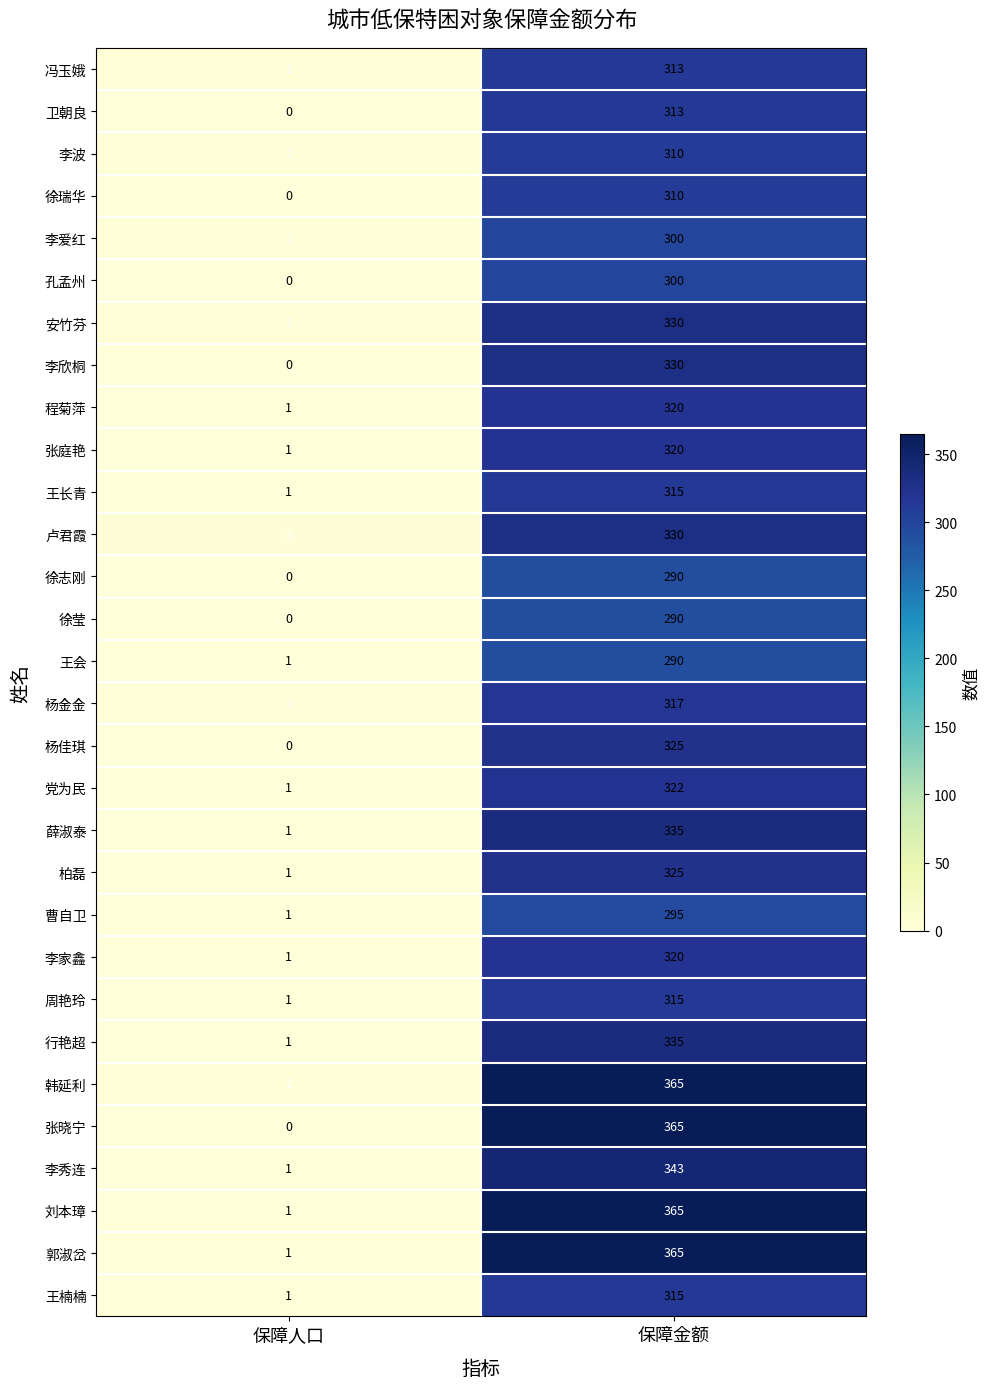

At which label does 卢君霞 reach its peak?

保障金额